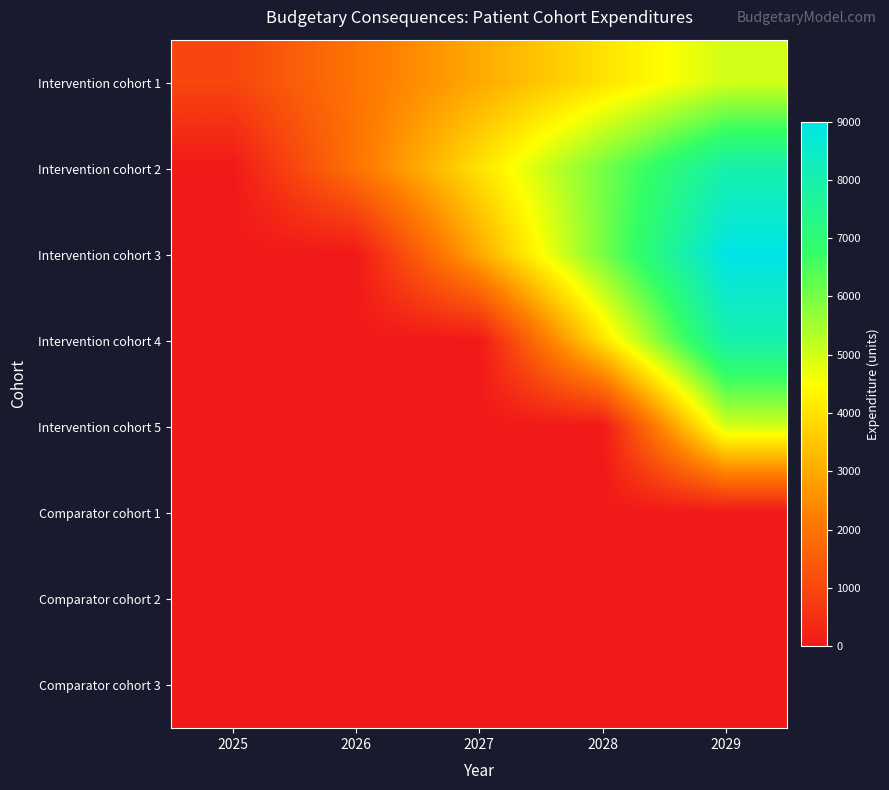

Which series has the widest spread of values?

Intervention cohort 3